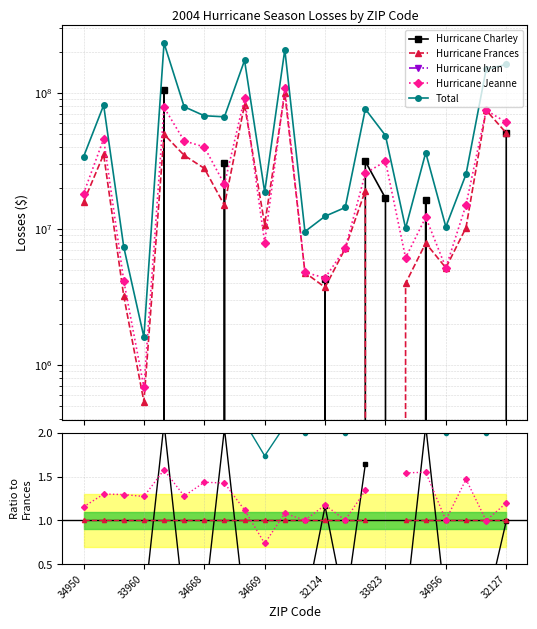

Is this an area chart (filled region under the line)?

No